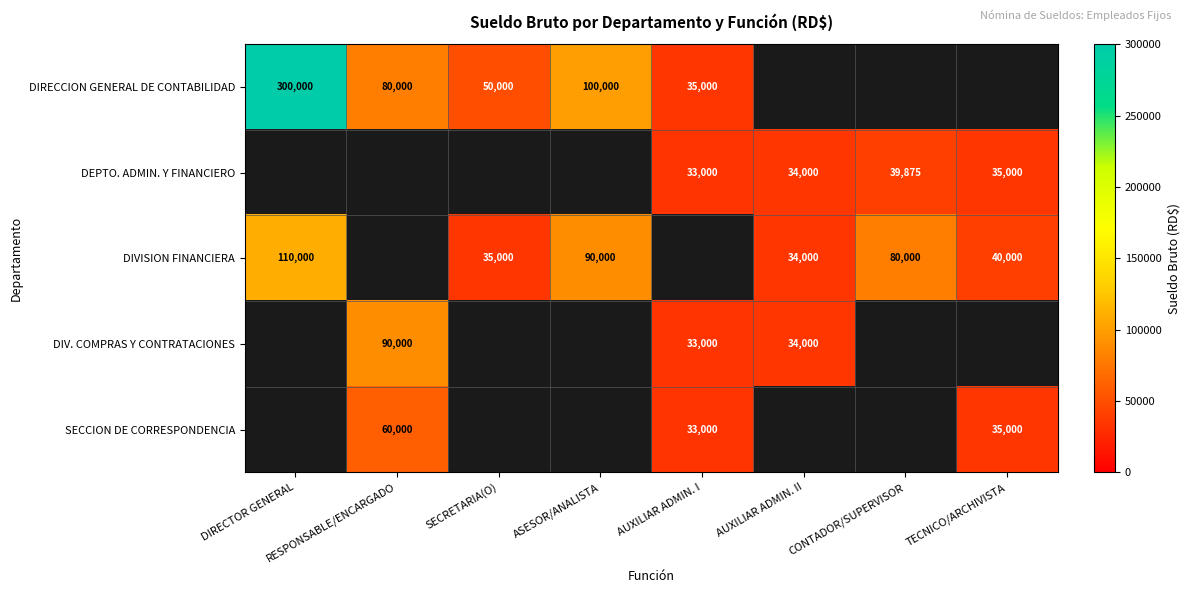

How many categories are shown in the chart?

8